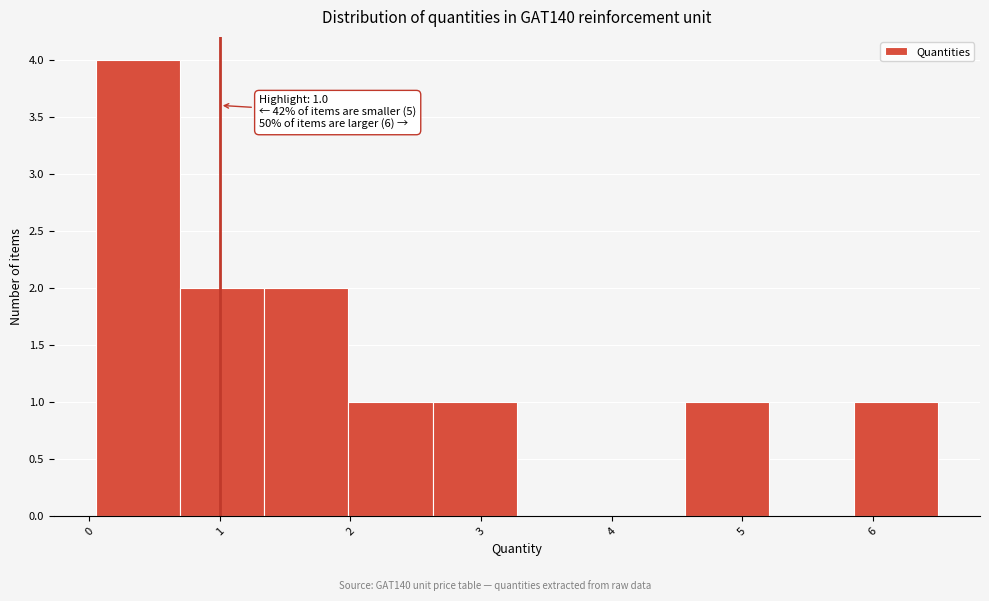

Over which range of the x-axis is the bar tallest?

0.1 to 0.7